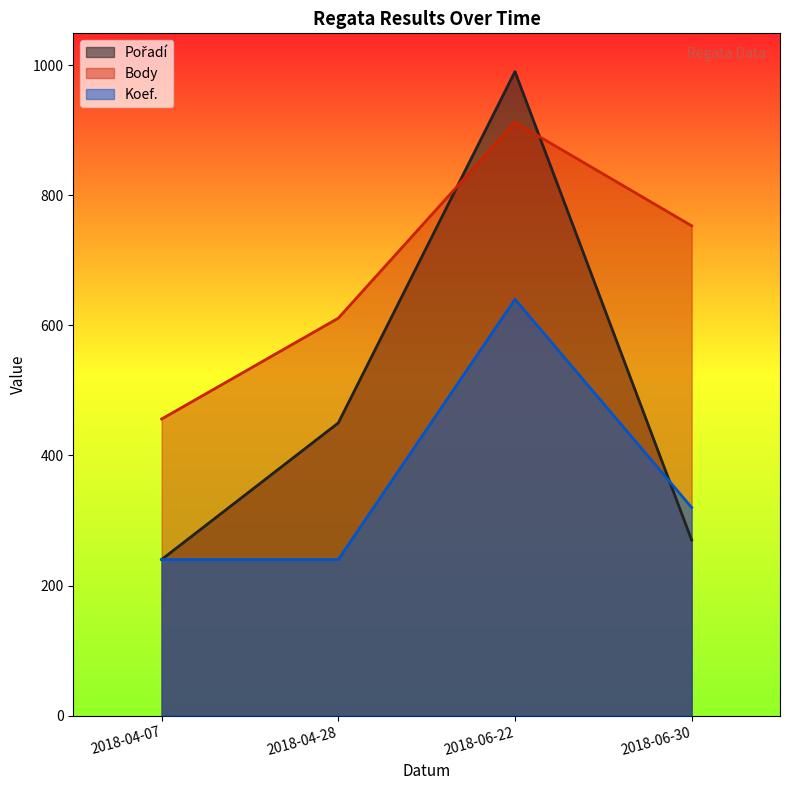

Does the chart display data point markers on the line(s)?

No